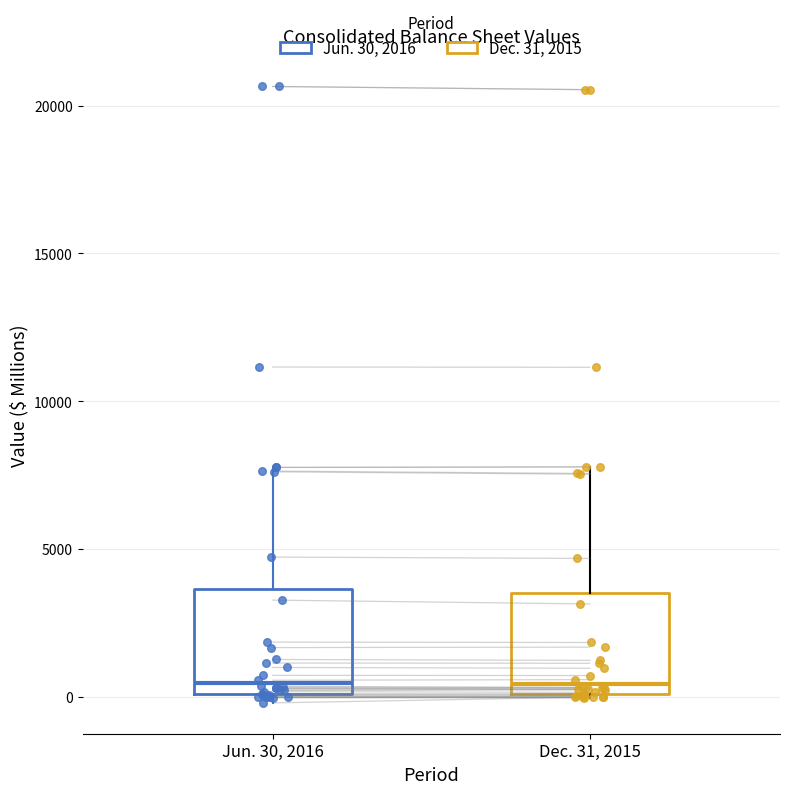

Reading left to right, read every box against the y-axis: the position of its median line, the range the box covers, and the ends of its whiskers. The values are not printed on the chart, so give them approximately, as read against the axis.

Jun. 30, 2016: median 500, box 0 to 3500, whiskers 0 (just below the box's lower edge) to 8000
Dec. 31, 2015: median 500, box 0 to 3500, whiskers 0 to 8000